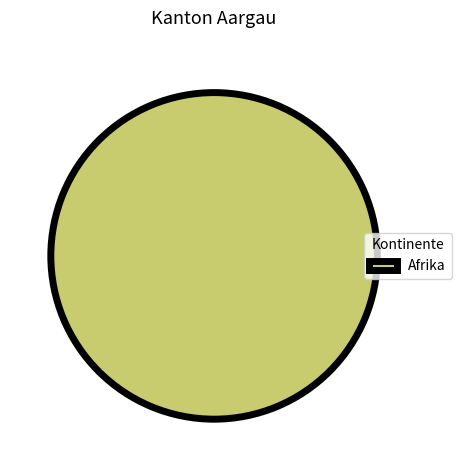

Is there a majority slice in this chart?

Yes